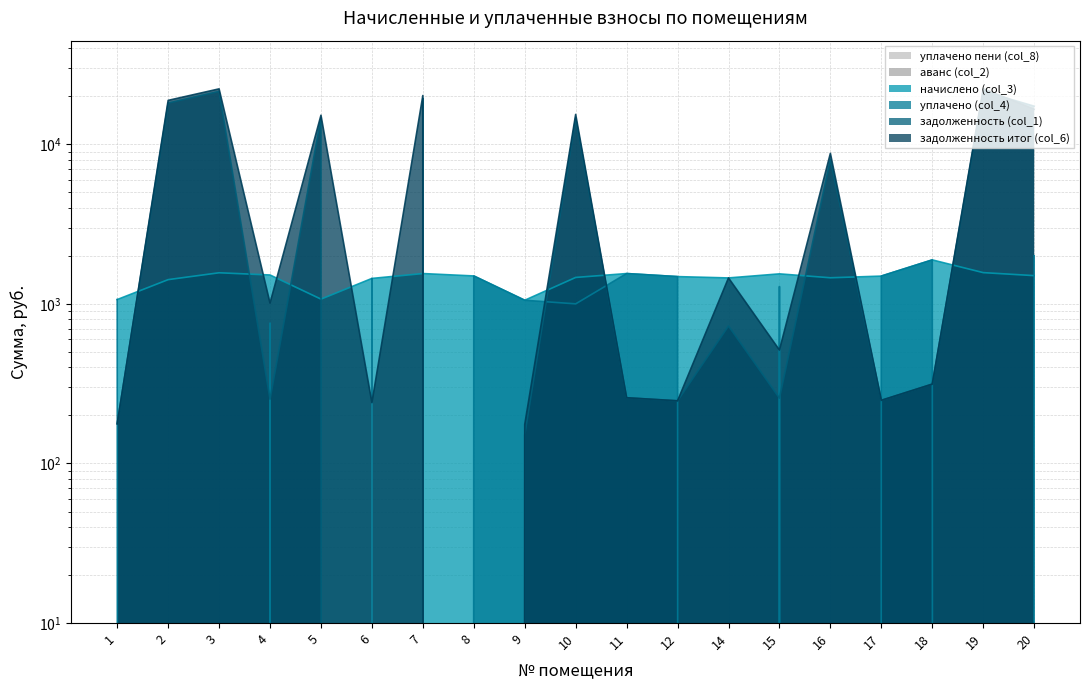

True or false: уплачено (col_4) and уплачено пени (col_8) cross at least once.

False